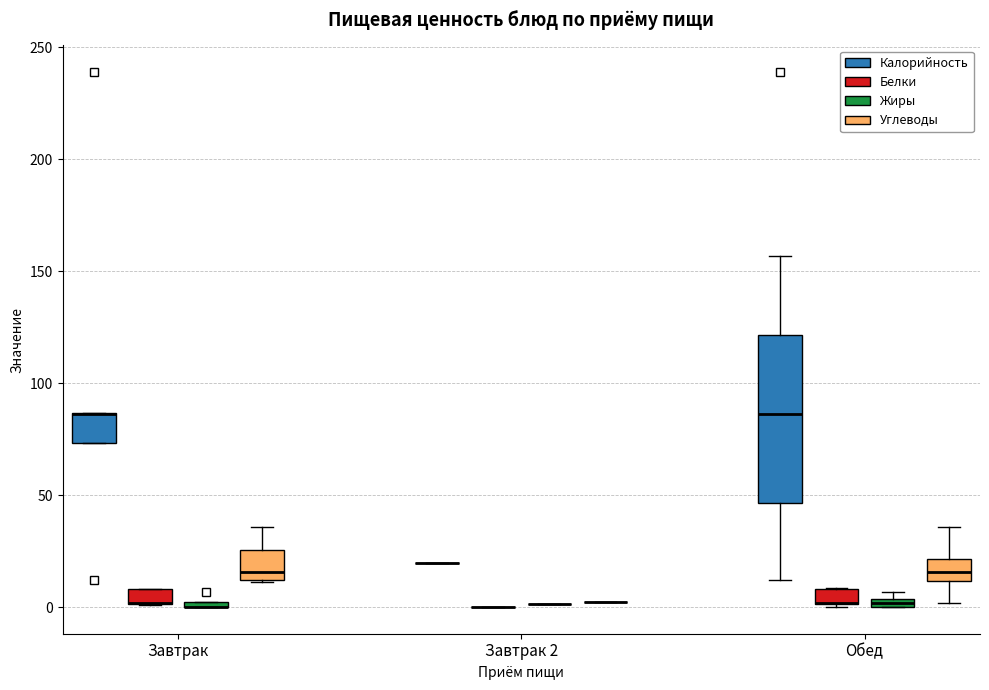

Comparing the boxes themselves (not the whiskers), which one is the tallest?

Обед (Калорийность)